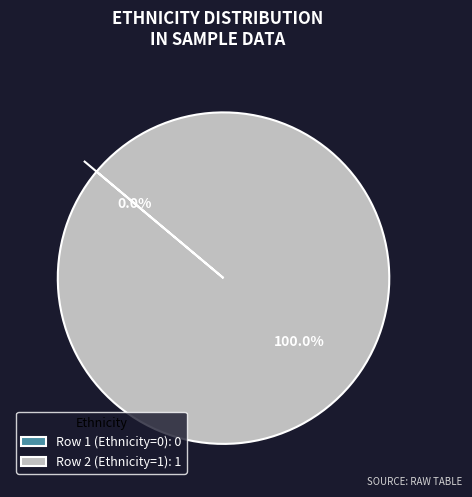

The Row 2 (Ethnicity=1) slice represents 93% of the pie. True or false?

False